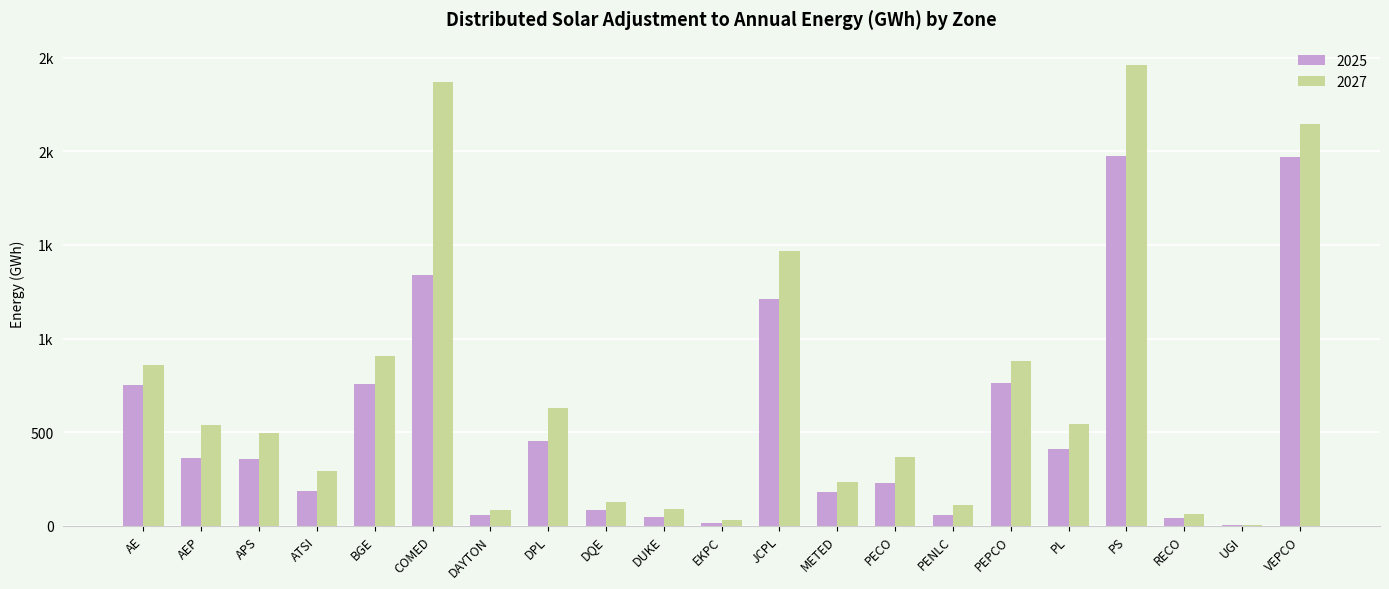

Does the chart contain stacked bars?

No